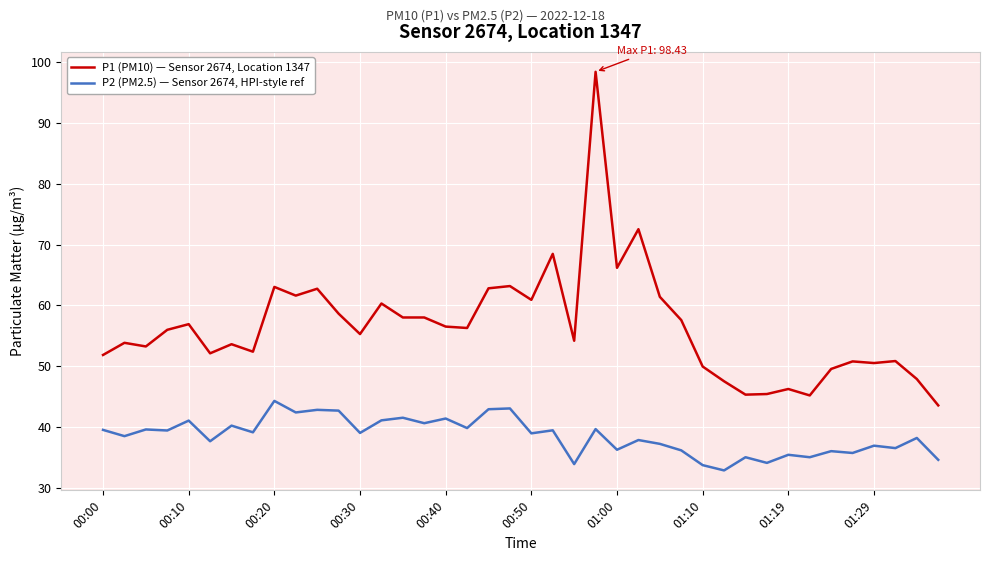

List the series in order of their overall mean, highest first.

P1 (PM10) — Sensor 2674, Location 1347, P2 (PM2.5) — Sensor 2674, HPI-style ref